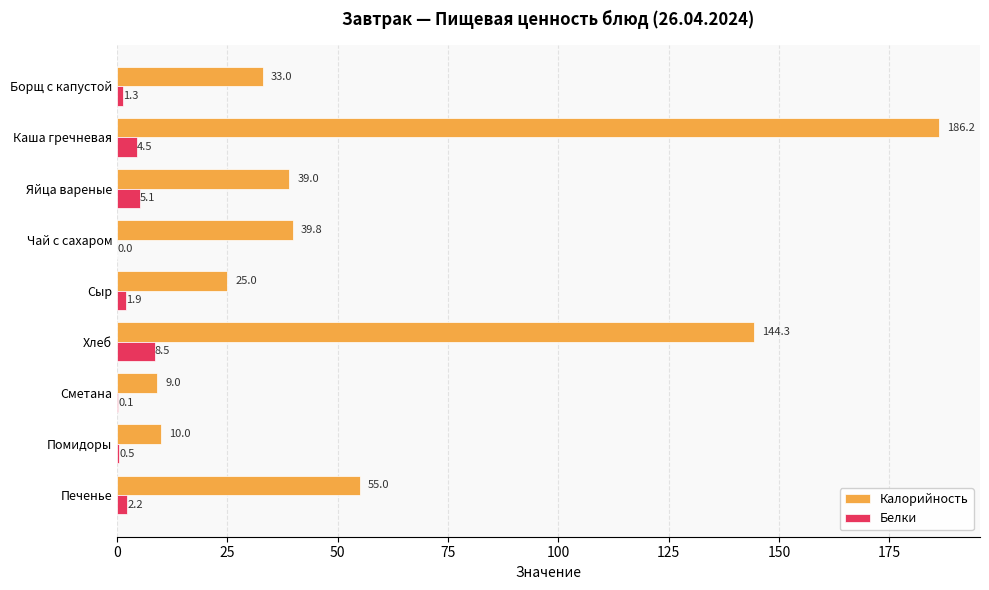

Between Сметана and Печенье, which series saw the biggest shift?

Калорийность